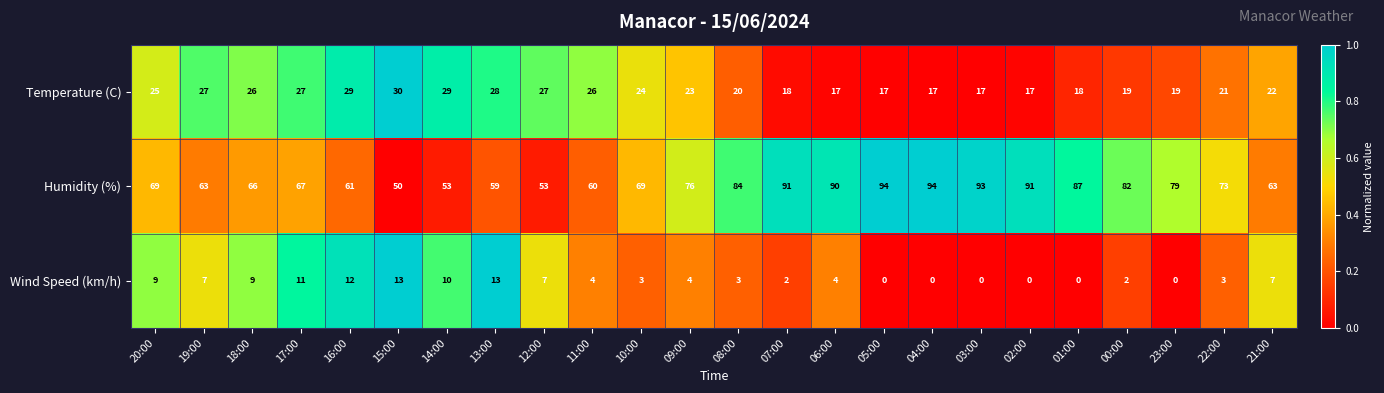

Which series has the widest spread of values?

Humidity (%)